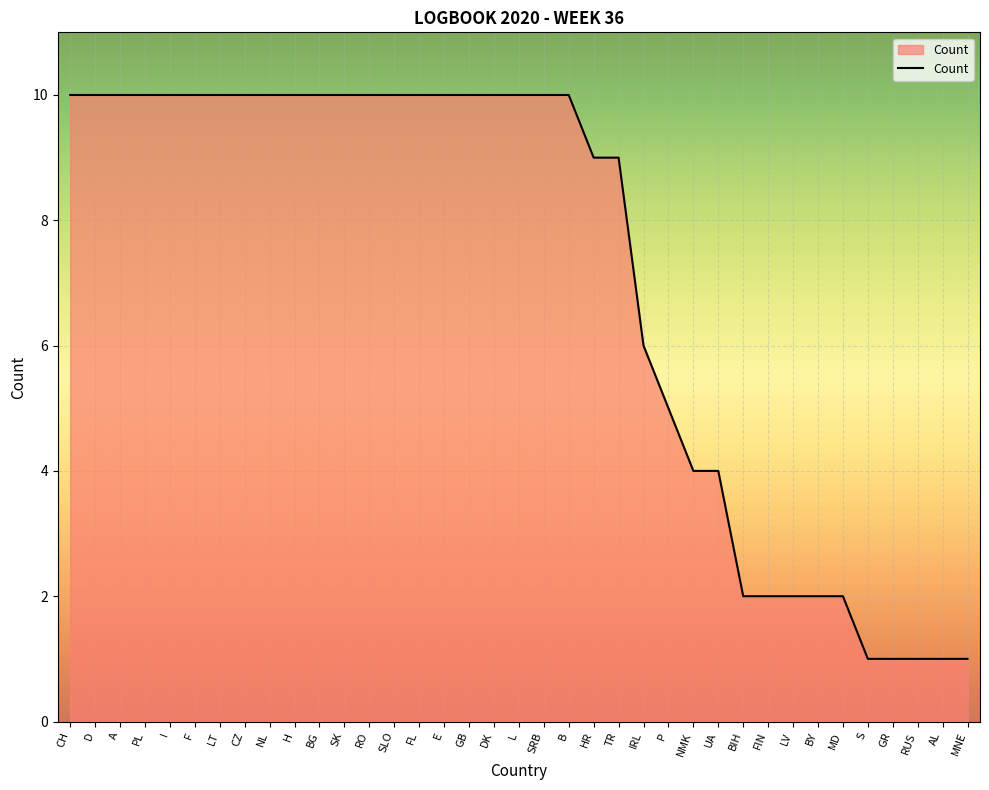

How many values are below 10?

16